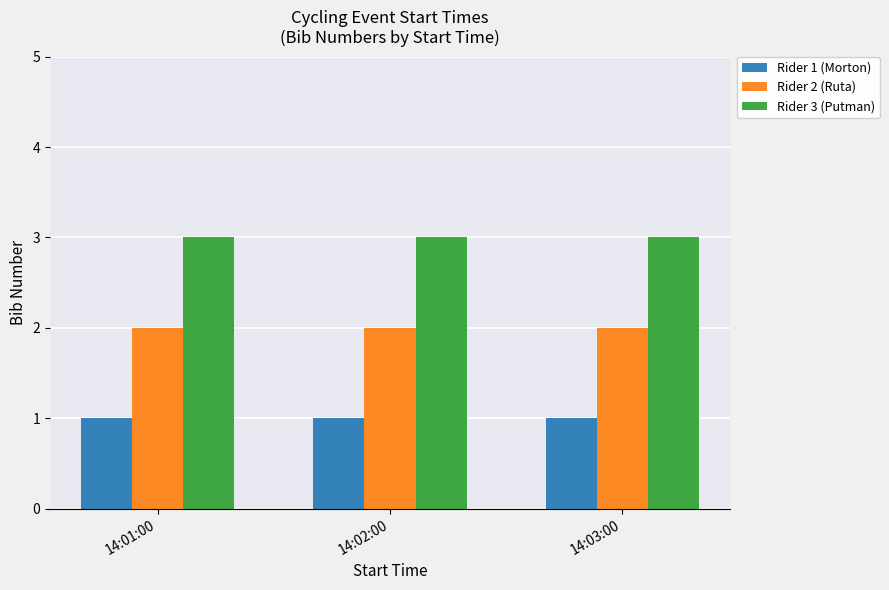

What is the sum of all Rider 1 (Morton) values?

3